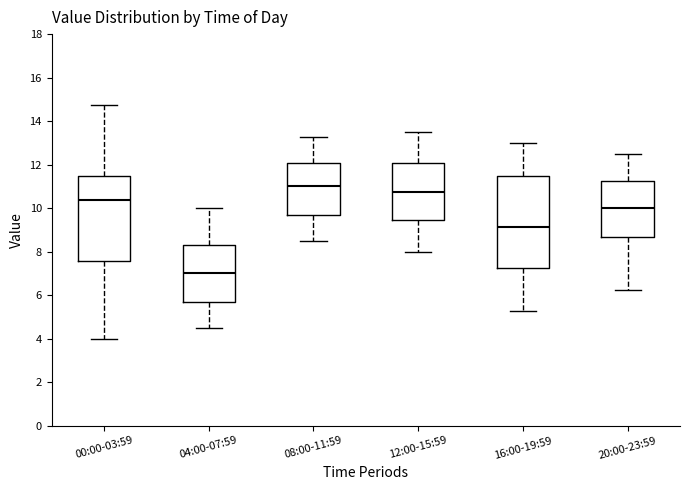

Reading left to right, read every box against the y-axis: the position of its median line, the range the box covers, and the ends of its whiskers. The values are not printed on the chart, so give them approximately, as read against the axis.

00:00-03:59: median 10.4, box 7.6 to 11.6, whiskers 4.0 to 14.8
04:00-07:59: median 7.0, box 5.6 to 8.4, whiskers 4.6 to 10.0
08:00-11:59: median 11.0, box 9.6 to 12.0, whiskers 8.6 to 13.2
12:00-15:59: median 10.8, box 9.4 to 12.0, whiskers 8.0 to 13.6
16:00-19:59: median 9.2, box 7.2 to 11.6, whiskers 5.2 to 13.0
20:00-23:59: median 10.0, box 8.6 to 11.2, whiskers 6.2 to 12.6